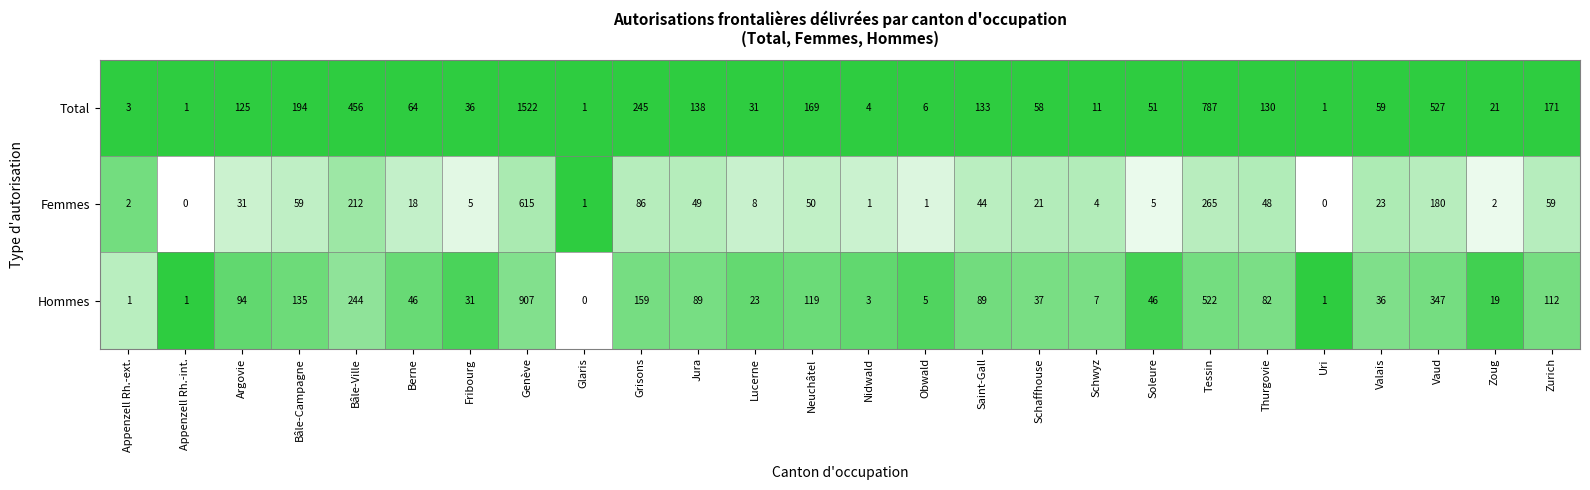

What is the difference between the highest and lowest values at Thurgovie?

82